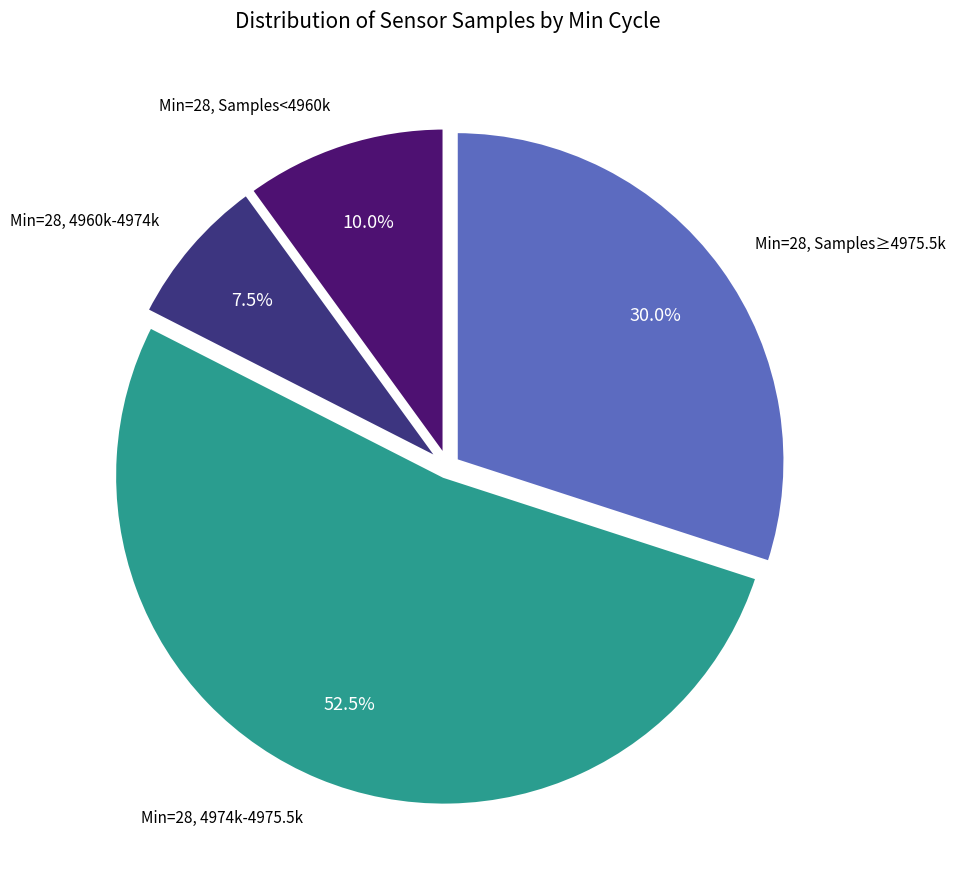

How many segments does this pie chart have?

4